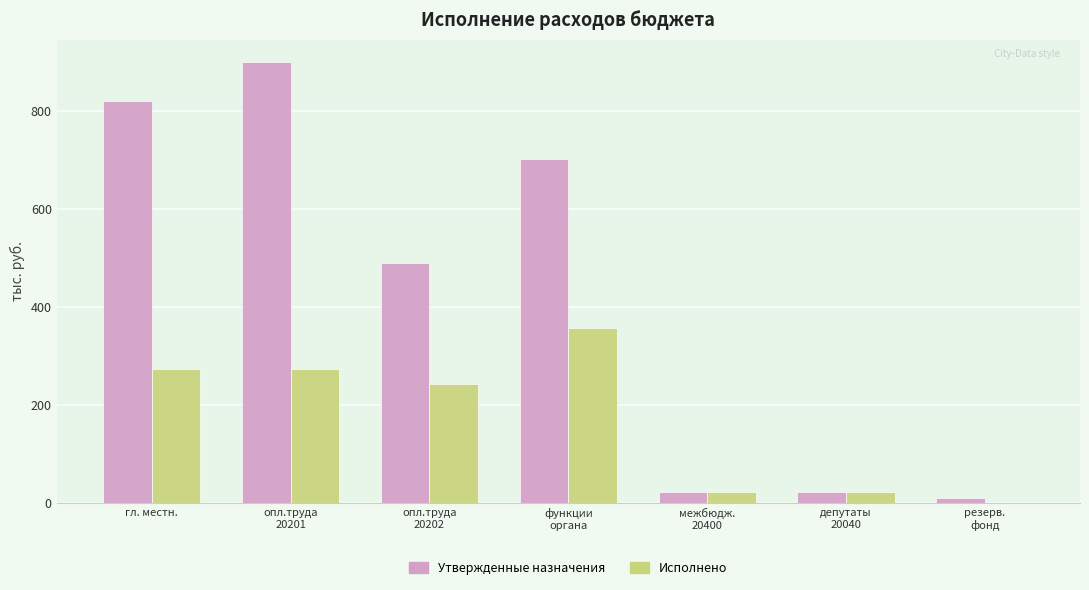

What value does the Исполнено series have at гл. местн.?

272.8